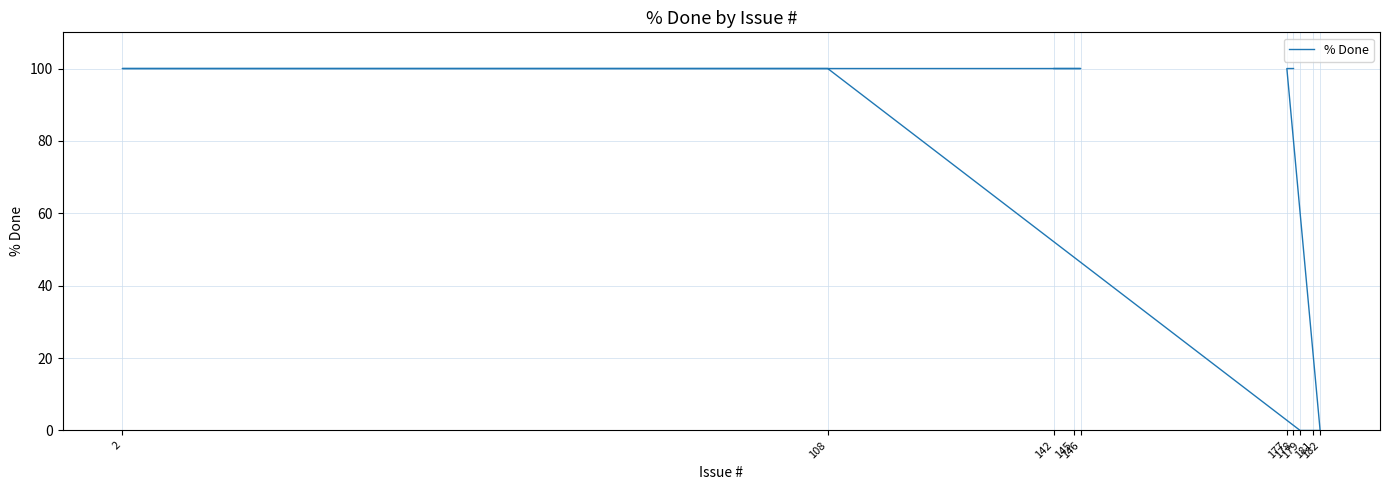

How many positive values are there?

7